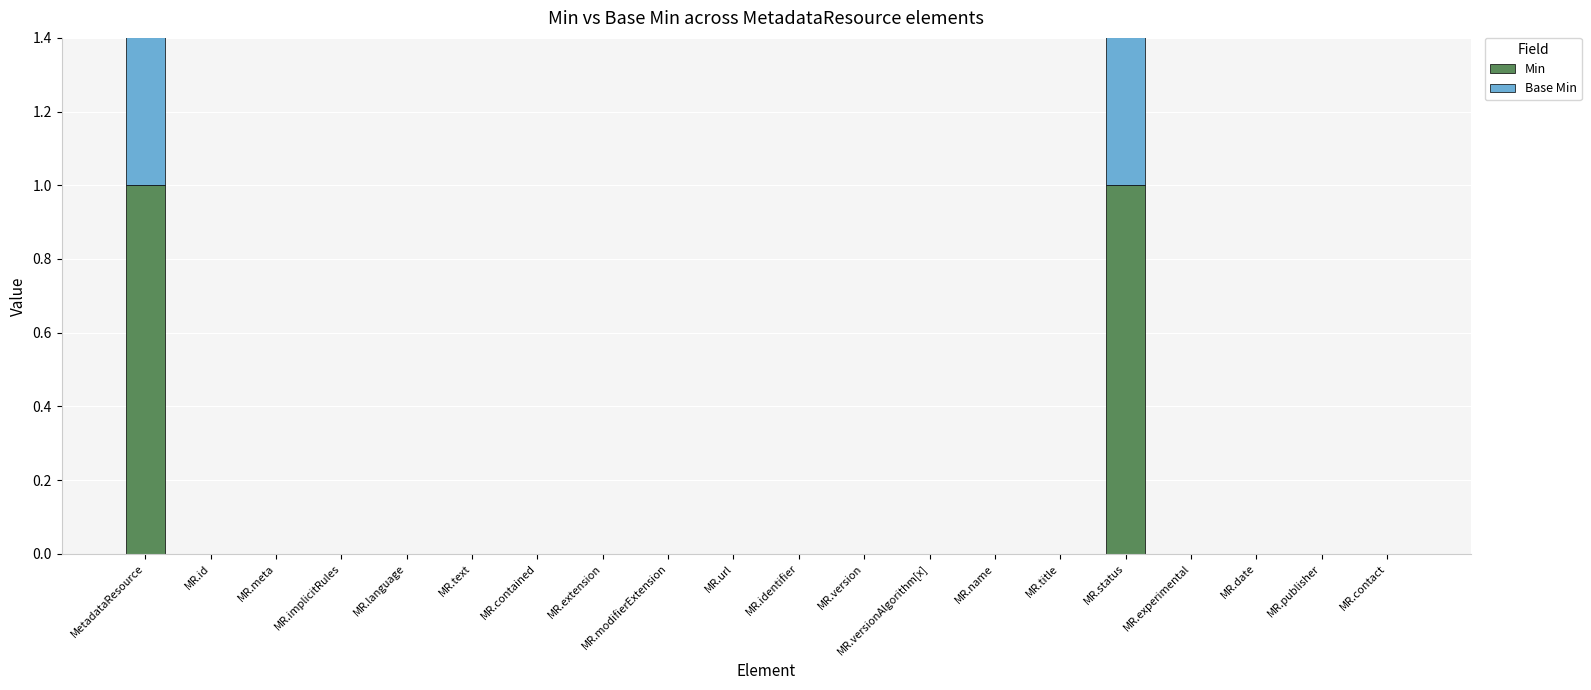

Which series has the widest spread of values?

Min